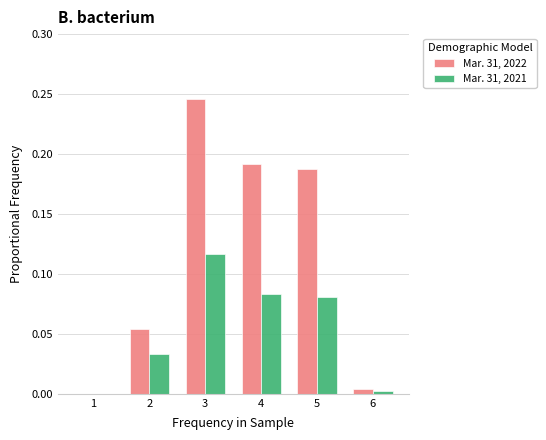

Is it true that Mar. 31, 2021 equals 0.0 at 1?

True